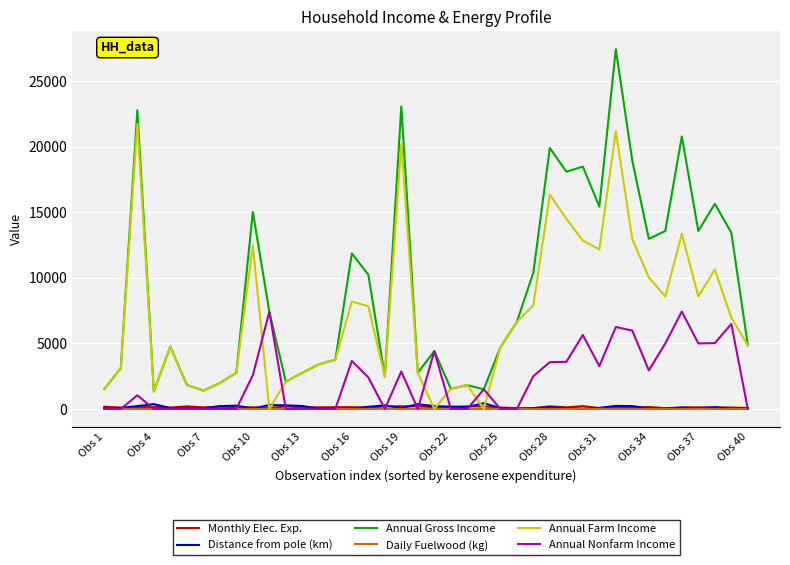

Which series has the widest spread of values?

Annual Gross Income